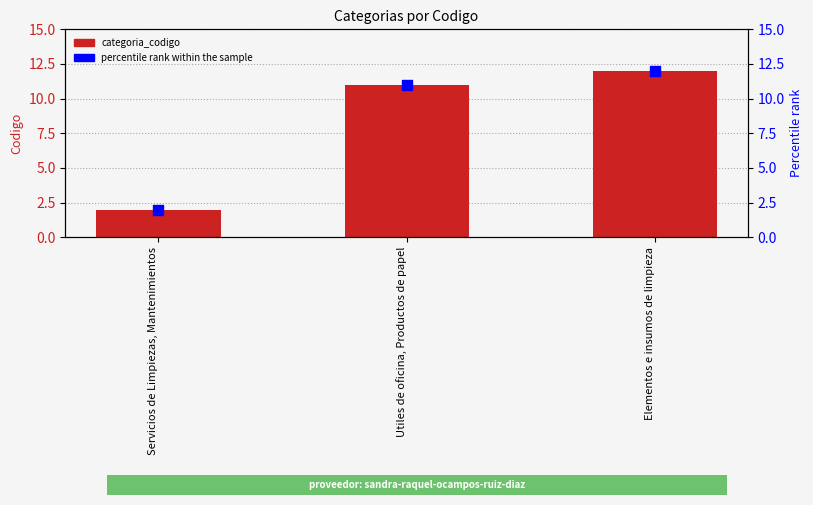

Which series has the largest total across all categories?

categoria_codigo